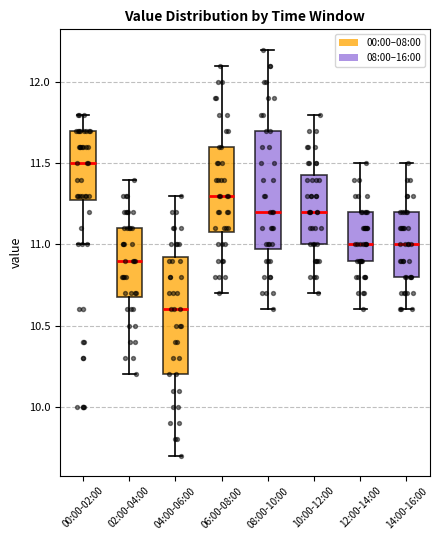

Where is the lower edge of the box for 12:00-14:00 on the y-axis? The values are not printed on the chart, so give them approximately, as read against the axis.

10.90